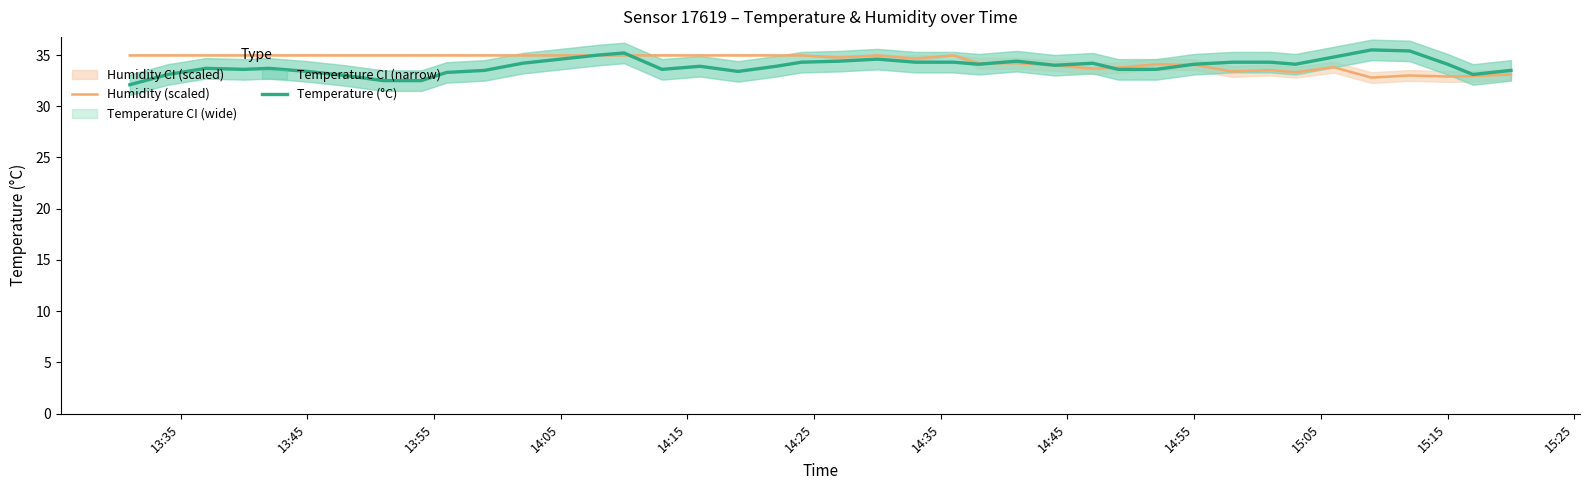

How many data points in Humidity (scaled) are less than 34?

12